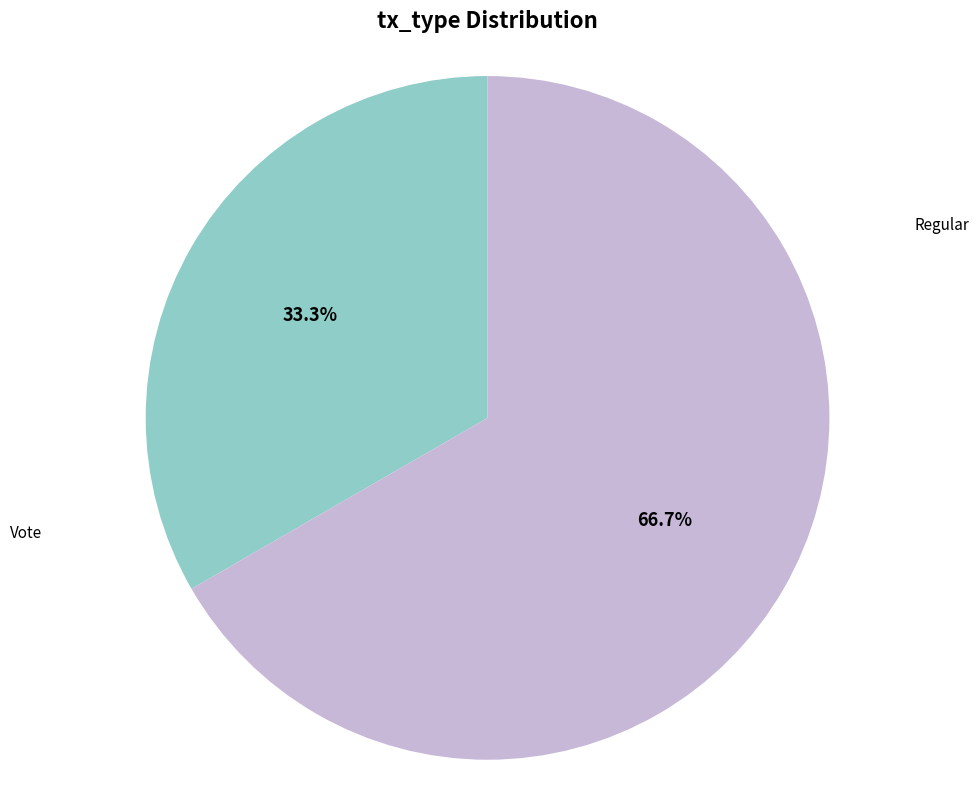

The Vote slice represents 67% of the pie. True or false?

True